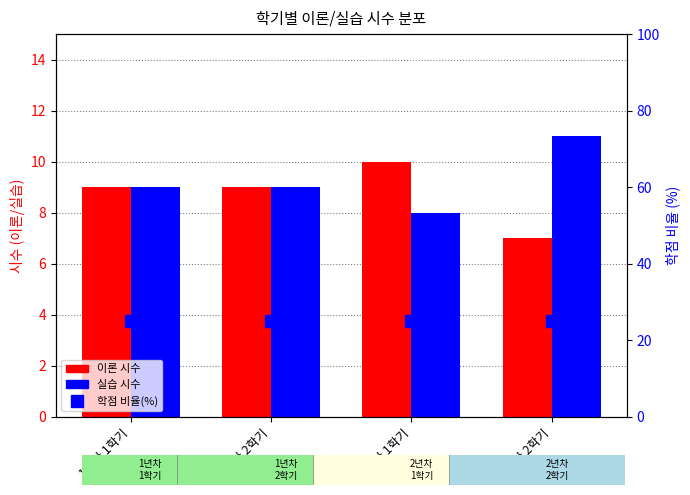

Does the chart contain stacked bars?

No